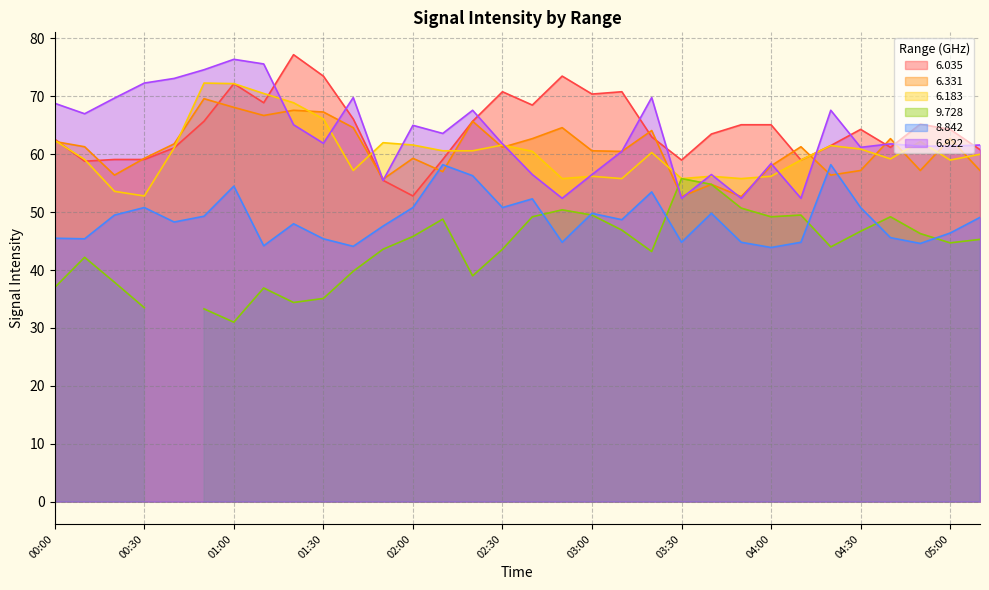

What is the value of the   6.035 point at the 18th from the left?

73.5